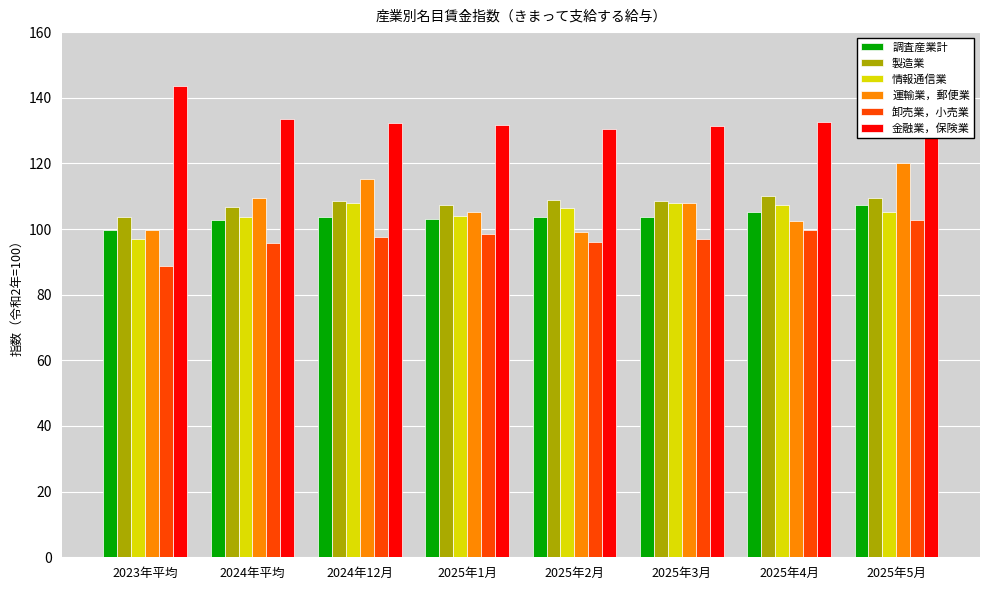

What is the difference between the highest and lowest values at 2023年平均?

54.8